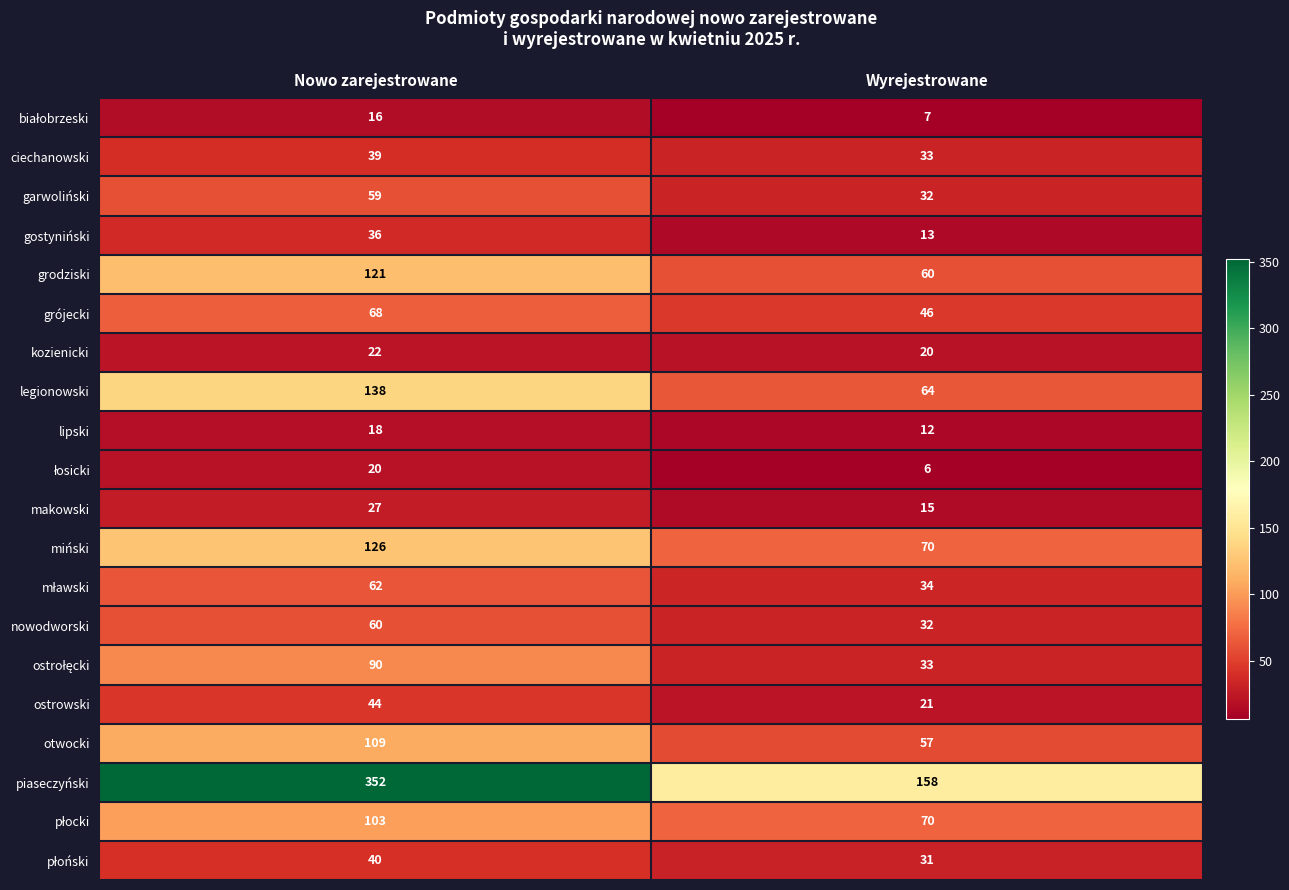

The piaseczyński series shows 158 at Wyrejestrowane. True or false?

True